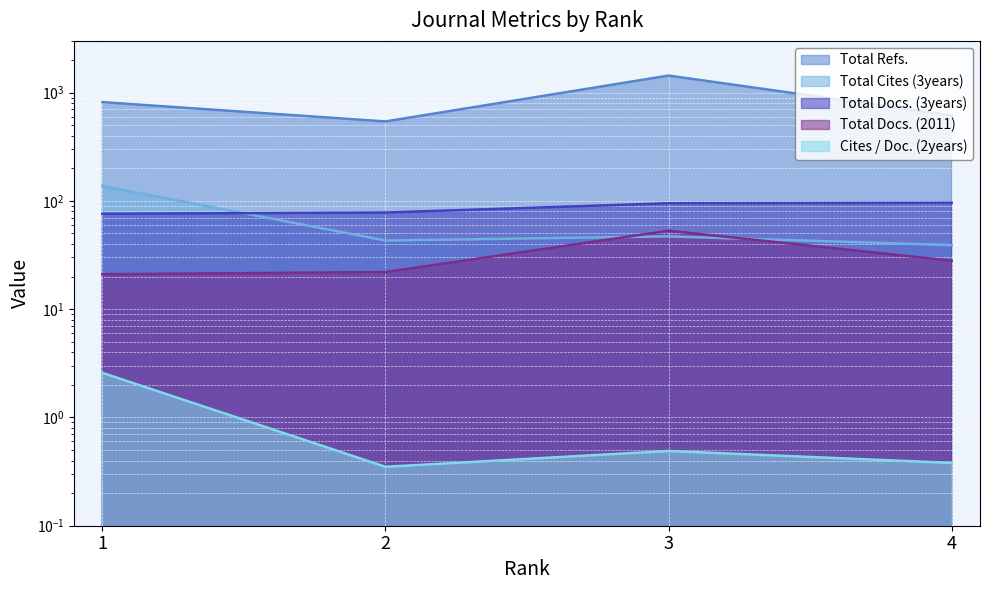

Rank the series at 1 from lowest to highest value.

Cites / Doc. (2years), Total Docs. (2011), Total Docs. (3years), Total Cites (3years), Total Refs.